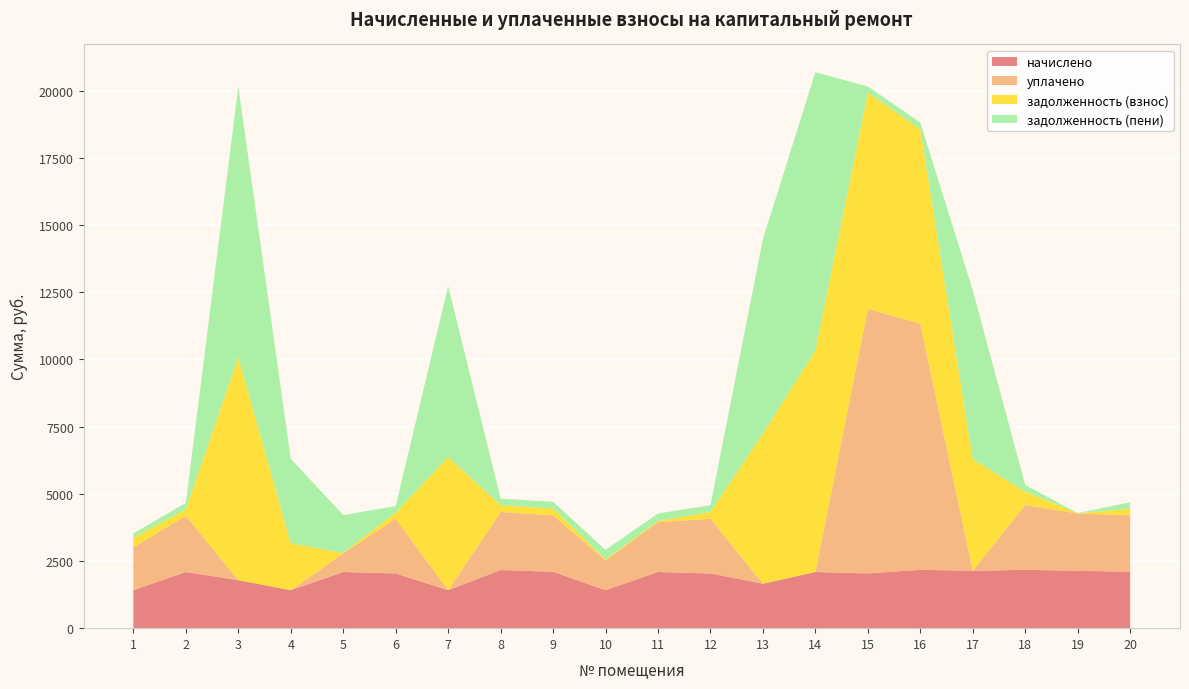

Reading right to left, what are all the values shown in this chart?

начислено: 20=2099.5	19=2133.5	18=2172.4	17=2133.5	16=2172.4	15=2036.3	14=2089.8	13=1654.9	12=2036.3	11=2089.8	10=1414.3	9=2099.5	8=2162.7	7=1414.3	6=2036.3	5=2089.8	4=1414.3	3=1786.7	2=2089.8	1=1414.3
уплачено: 20=2099.5	19=2133.5	18=2413.8	17=0.0	16=9159.4	15=9846.5	14=0.0	13=0.0	12=2036.3	11=1856.9	10=1102.6	9=2099.5	8=2162.7	7=0.0	6=2036.3	5=696.6	4=0.0	3=0.0	2=2089.8	1=1592.4
задолженность (взнос): 20=241.9	19=8.8	18=491.7	17=4153.6	16=7237.3	15=8044.8	14=8256.0	13=5587.2	12=252.1	11=44.5	10=43.1	9=253.0	8=249.2	7=4954.4	6=234.8	5=14.8	4=1737.9	3=8294.4	2=240.8	1=351.0
задолженность (пени): 20=241.9	19=8.8	18=250.3	17=6287.1	16=250.3	15=234.6	14=10345.8	13=7242.1	12=252.1	11=277.4	10=354.8	9=253.0	8=249.2	7=6368.6	6=234.8	5=1408.0	4=3152.2	3=10081.1	2=240.8	1=172.9